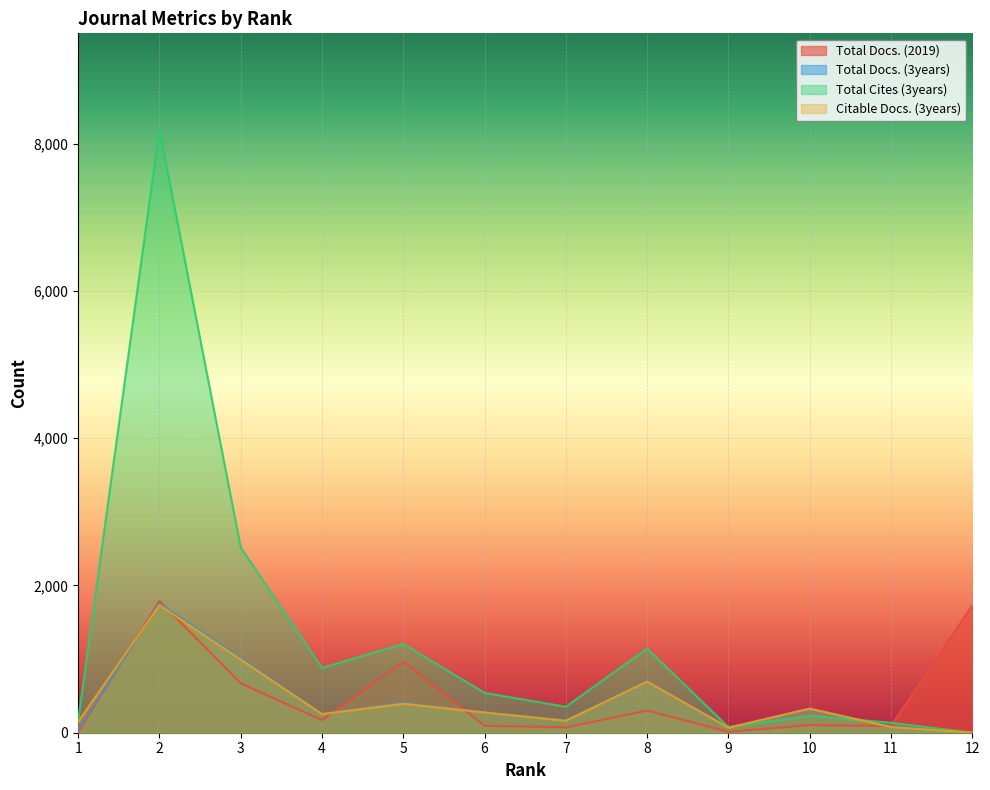

Where is the first local minimum for Total Docs. (2019)?

4